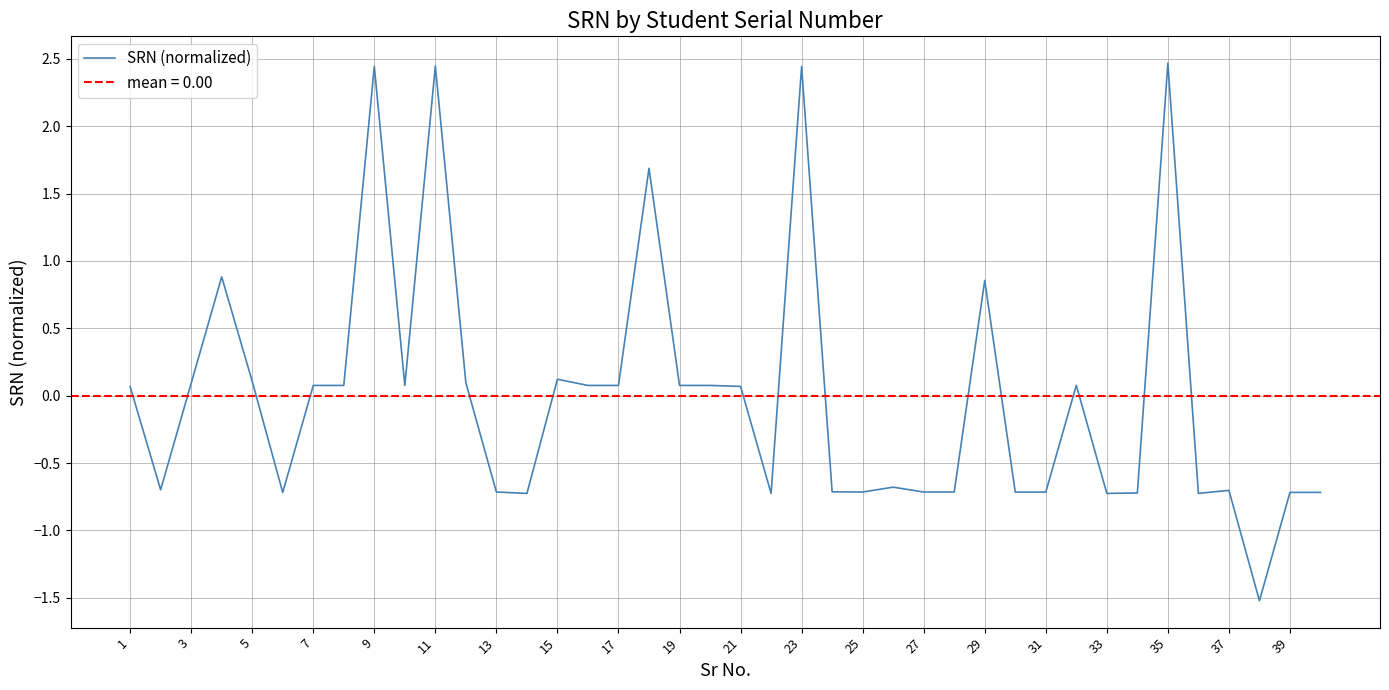

Is it true that SRN (normalized) equals -0.7 at 31?

True